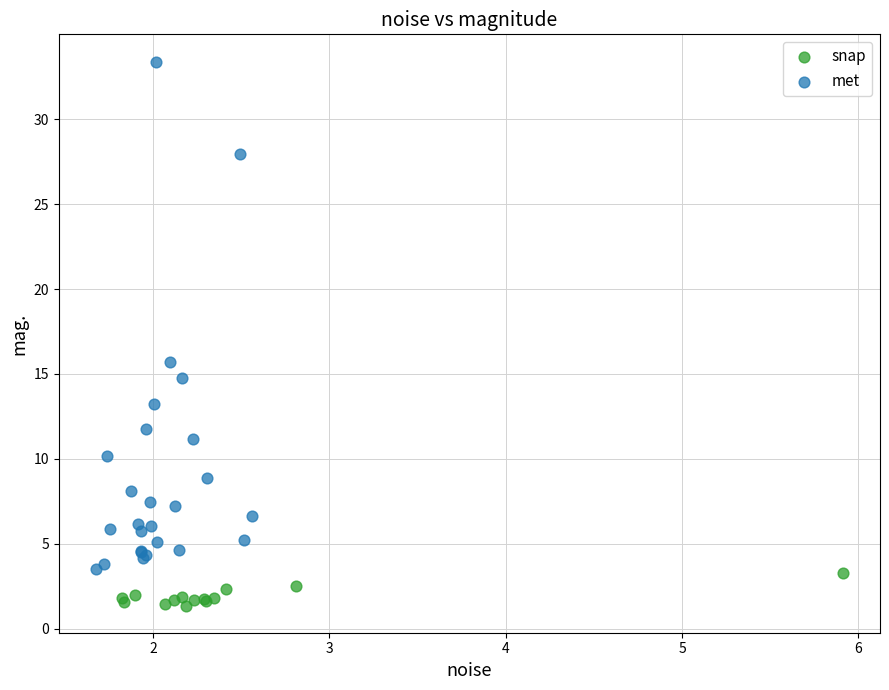

What are all the series names shown in the legend?

snap, met